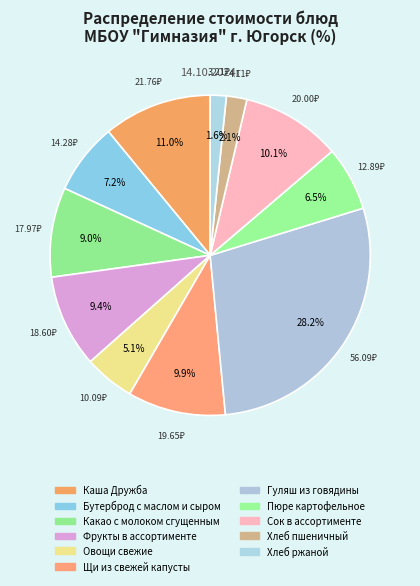

Which slice is the smallest?

Хлеб ржаной